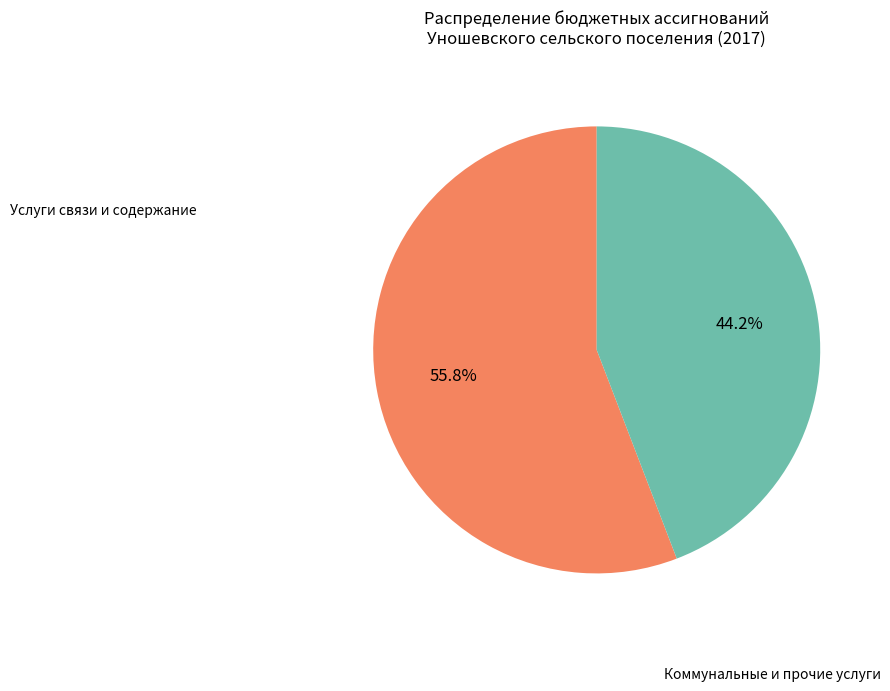

How many segments does this pie chart have?

2